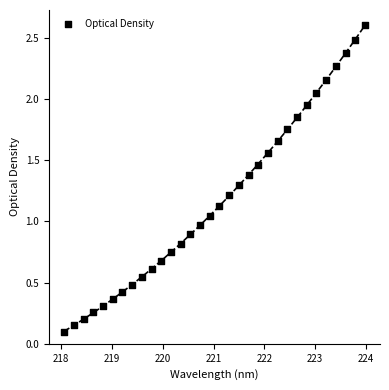

What is the range of X values (max minus min)?

5.9